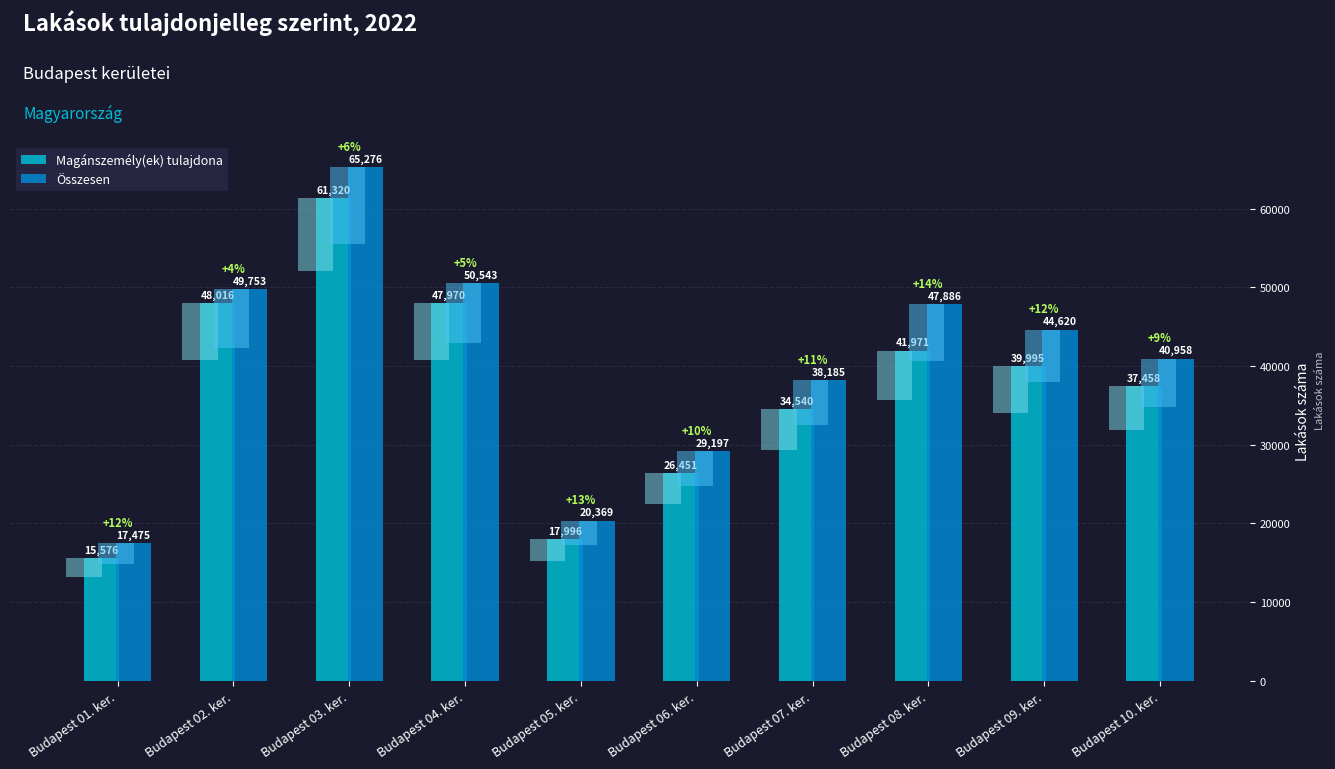

Reading right to left, what are all the values shown in this chart?

Magánszemély(ek) tulajdona: 37458	39995	41971	34540	26451	17996	47970	61320	48016	15576
Összesen: 40958	44620	47886	38185	29197	20369	50543	65276	49753	17475